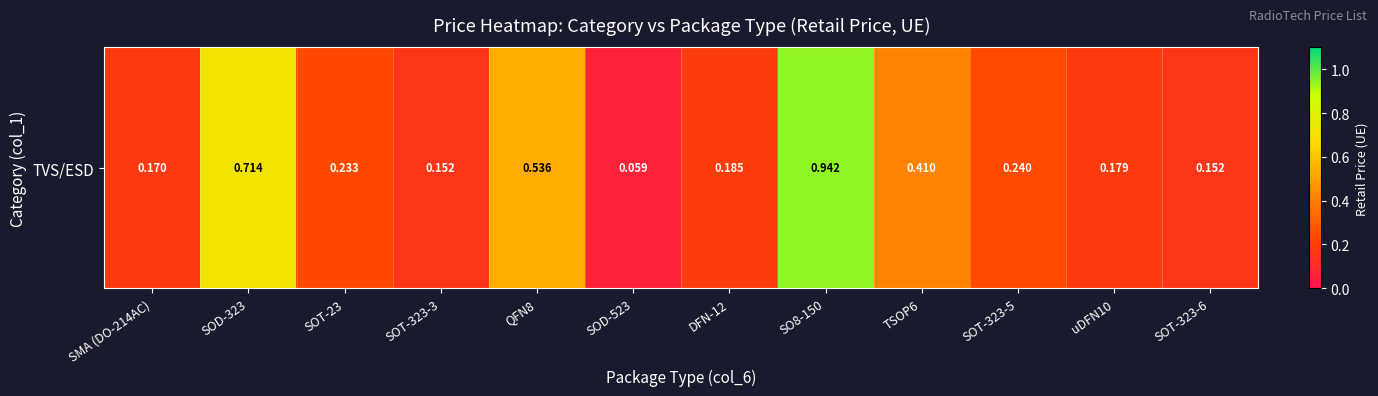

What is the change in value from SOD-323 to TSOP6?

-0.3